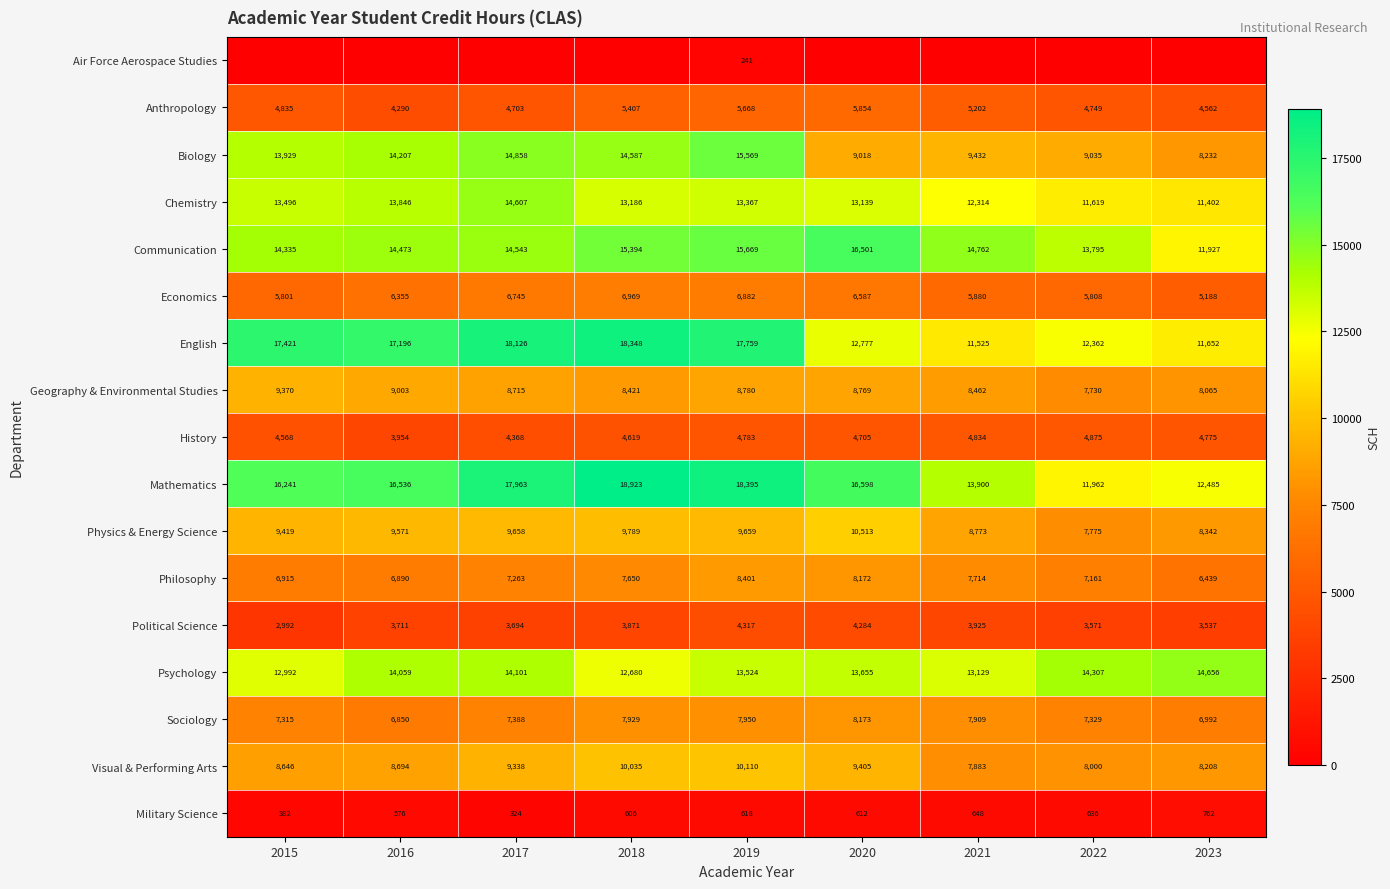

The Psychology series shows 5866 at 2015. True or false?

False